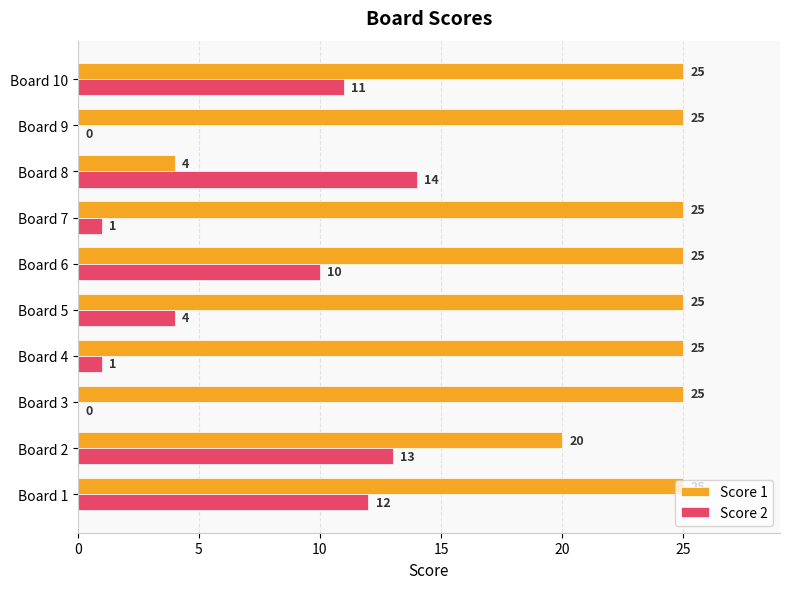

The Score 2 series shows 10 at Board 6. True or false?

True